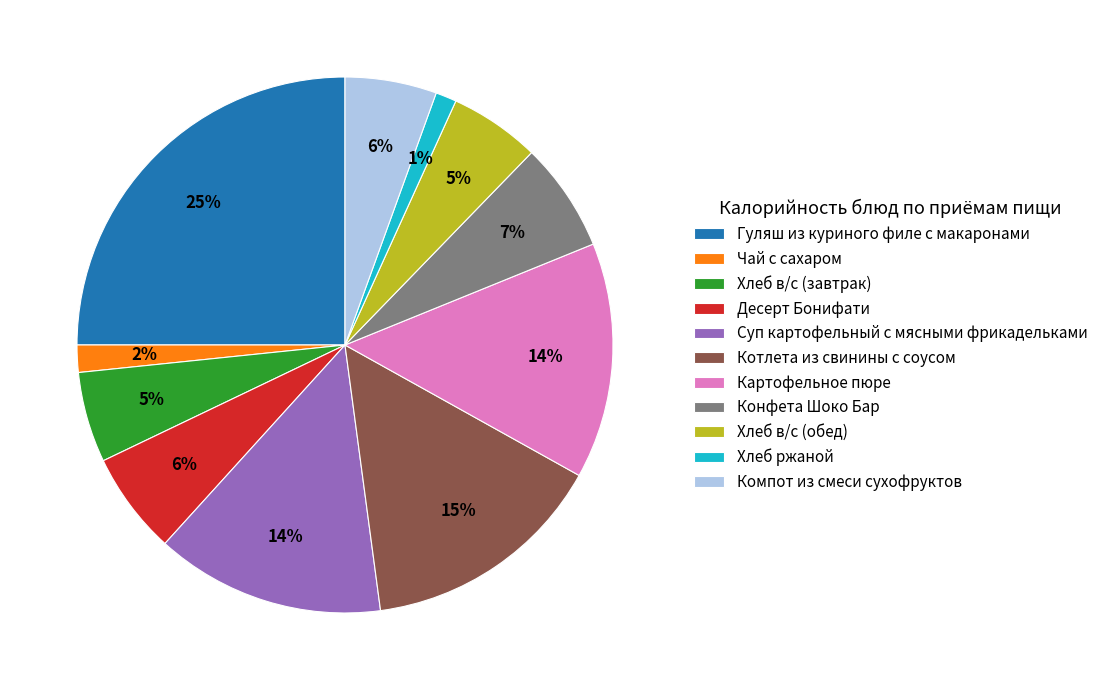

What is the largest slice in the pie chart?

Гуляш из куриного филе с макаронами